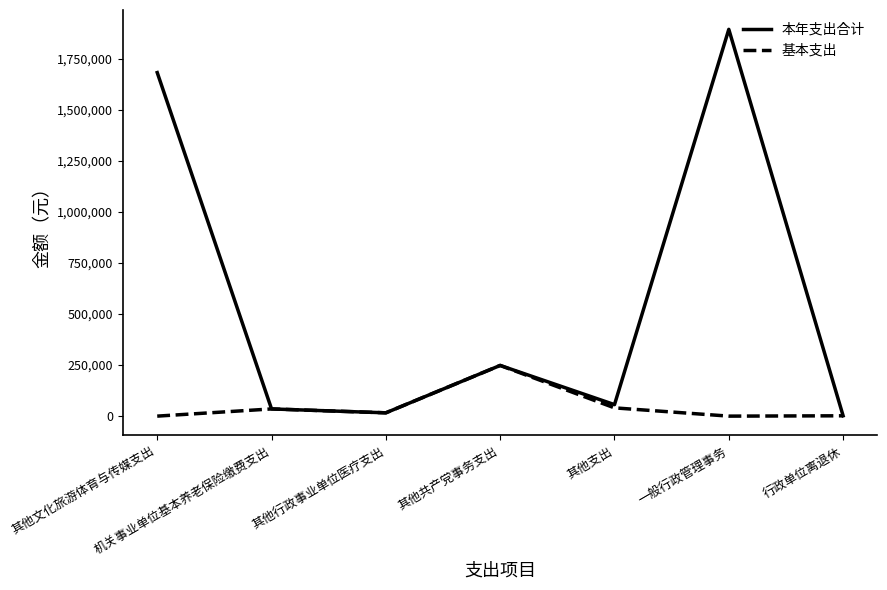

At which category does 基本支出 reach its first local valley?

其他行政事业单位医疗支出